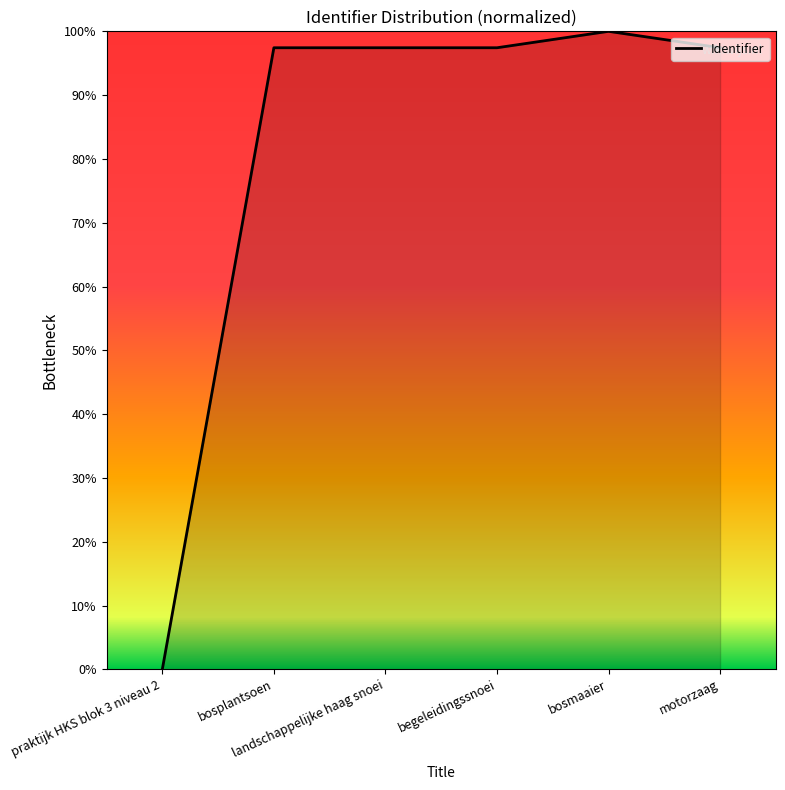

Is it true that the value at bosmaaier is 100.0?

True